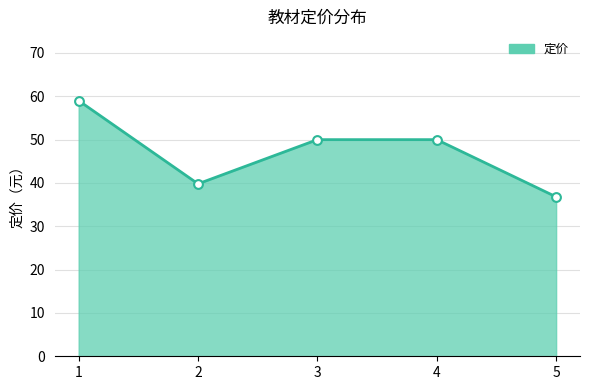

What is the change in value from 1 to 5?

-22.2